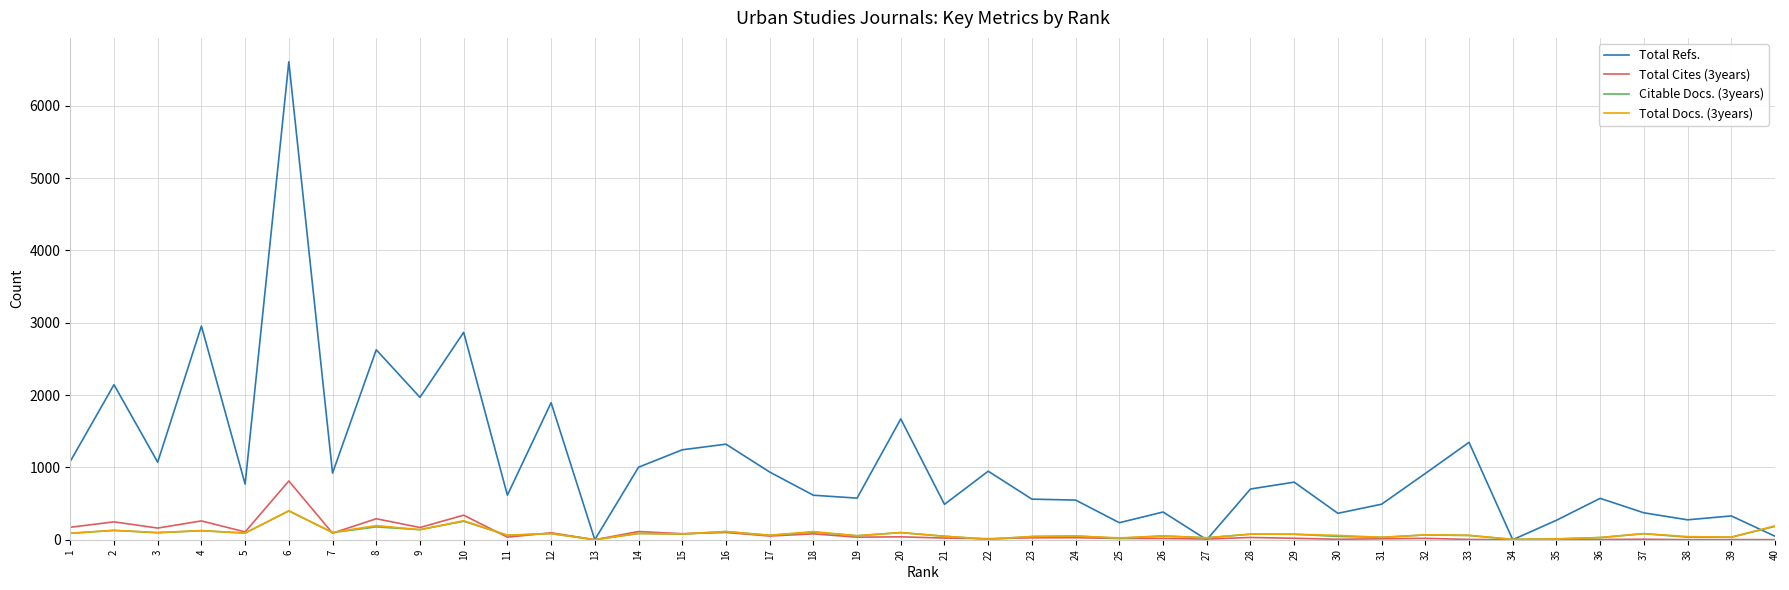

Count the number of categories in the chart.

40